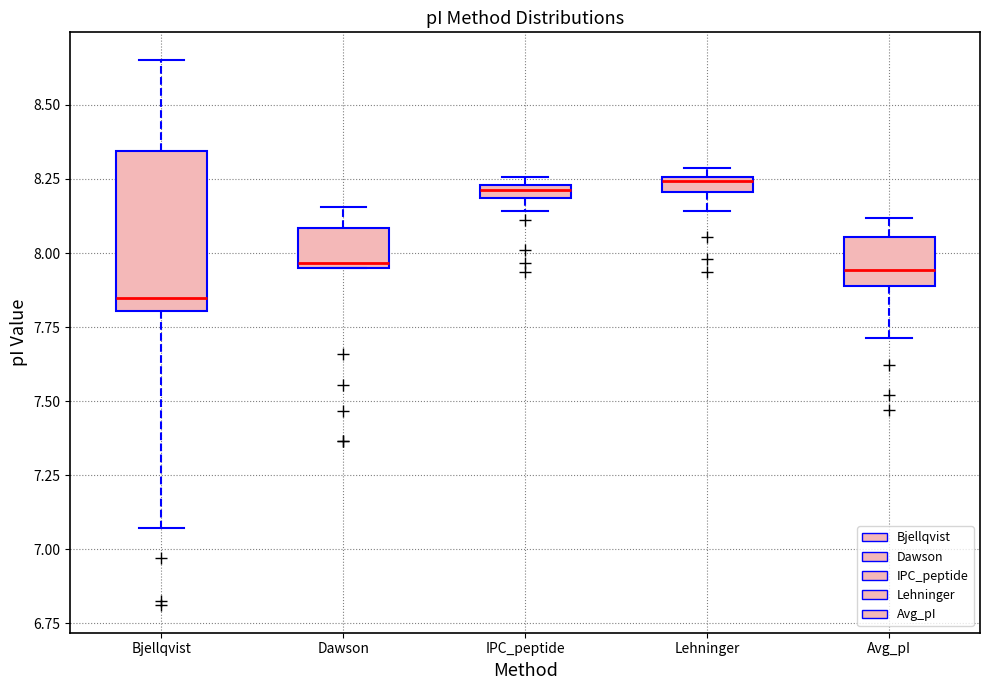

Comparing the boxes themselves (not the whiskers), which one is the tallest?

Bjellqvist